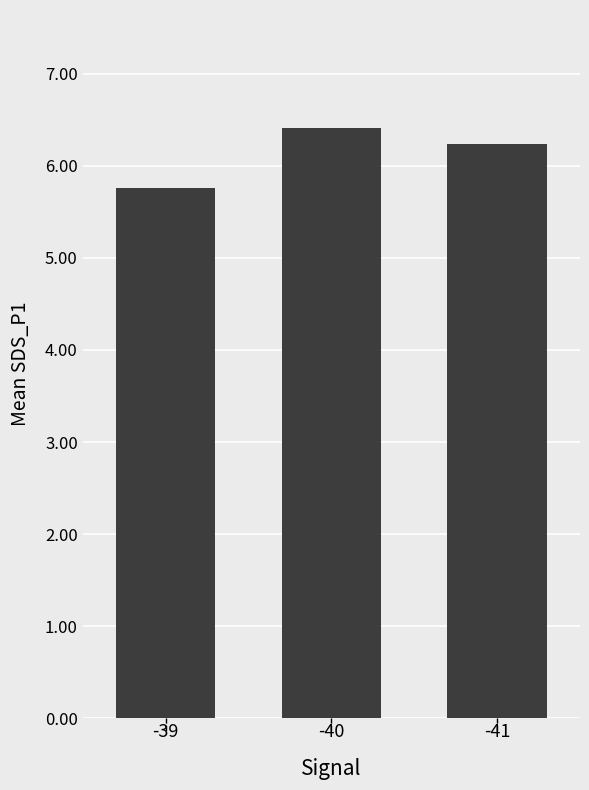

What is the difference between the maximum and second lowest values?

0.2